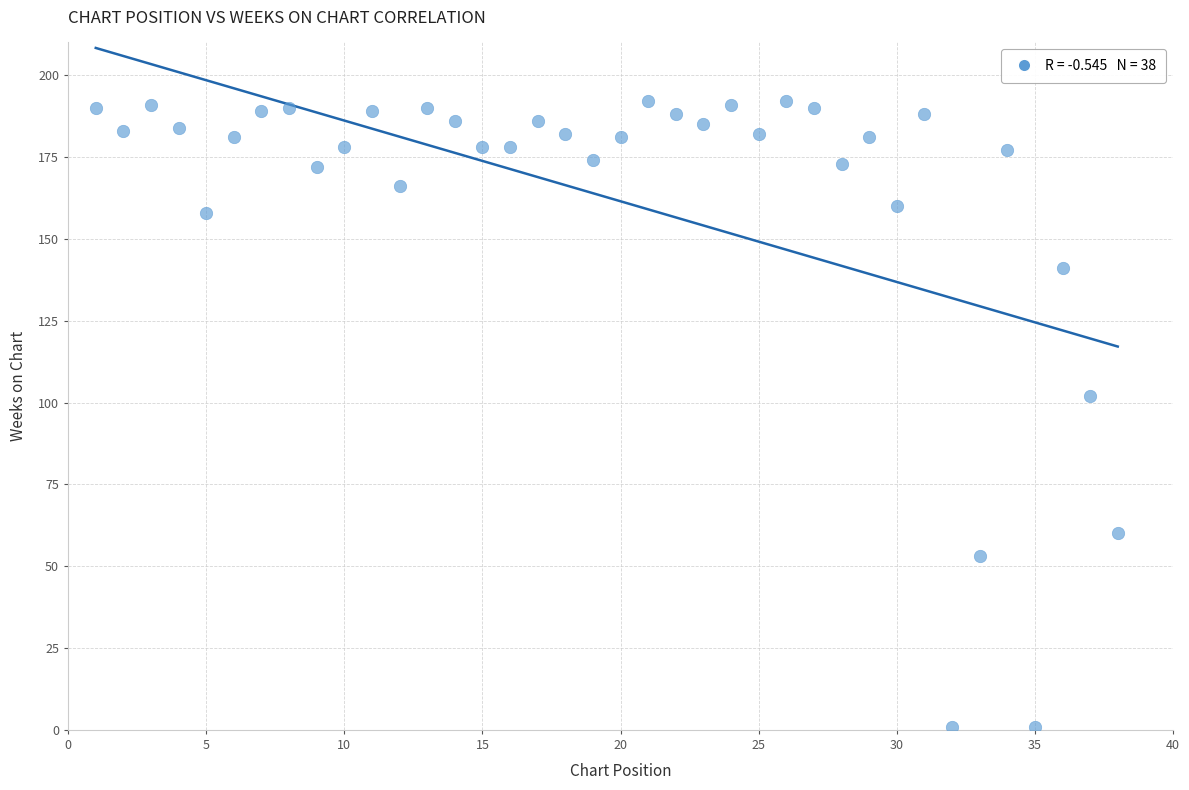

What is the range of X values (max minus min)?

37